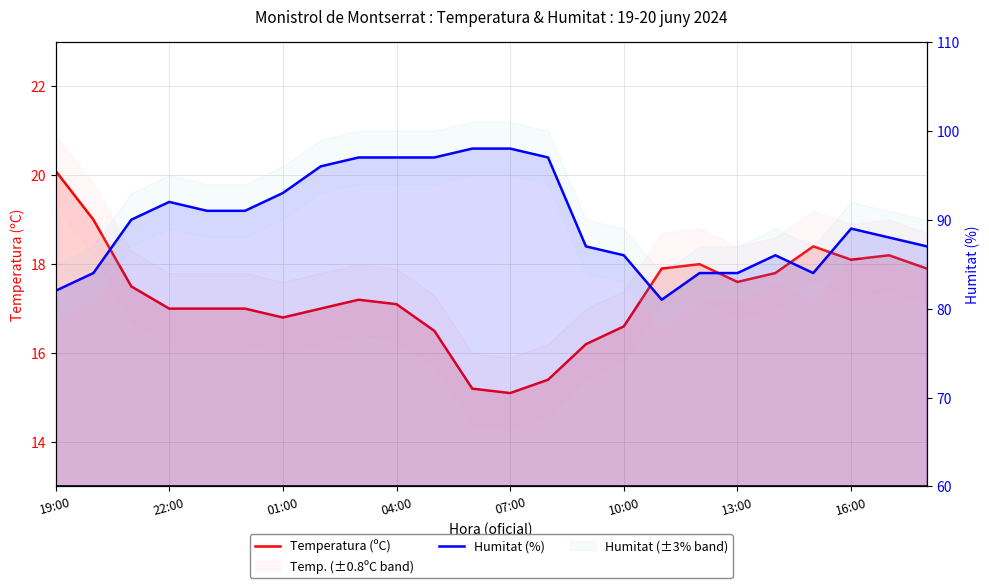

How many lines are shown in the chart?

2